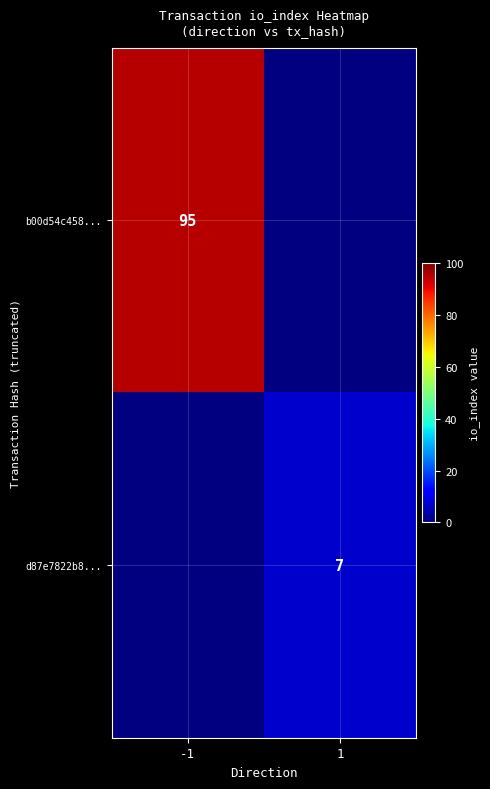

True or false: b00d54c458... has a value of 95 at -1.

True